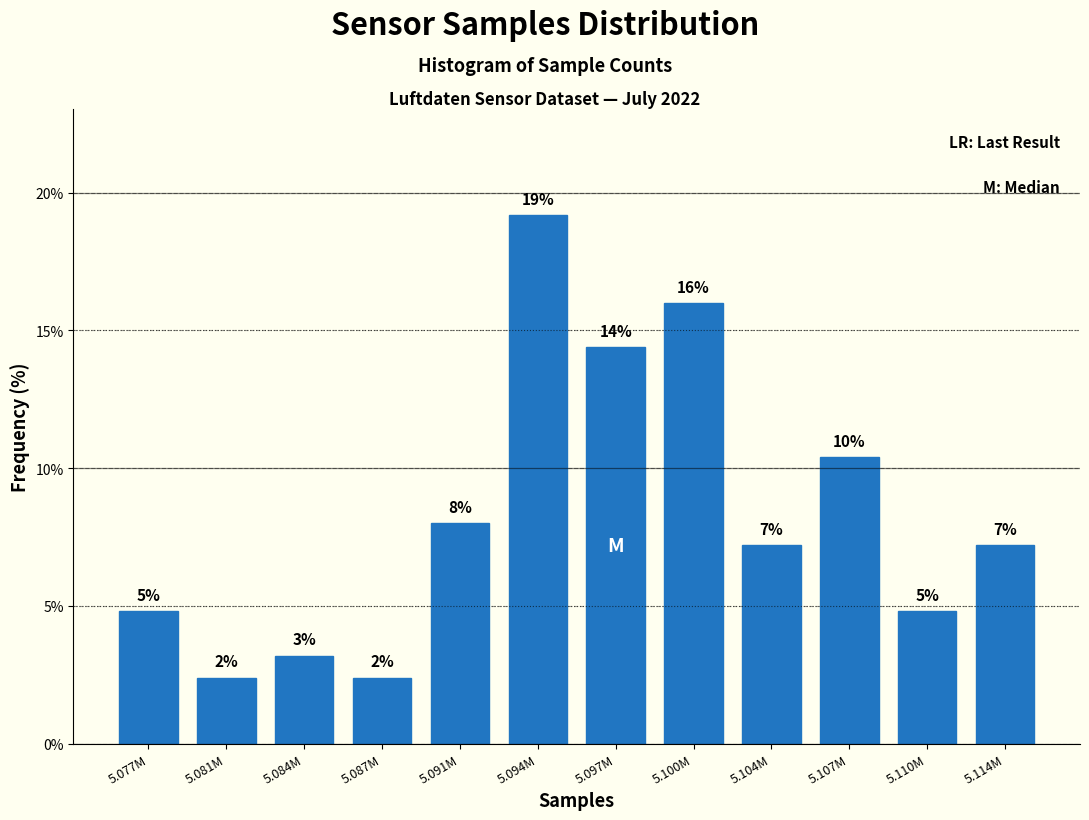

How many bars are there in total?

12